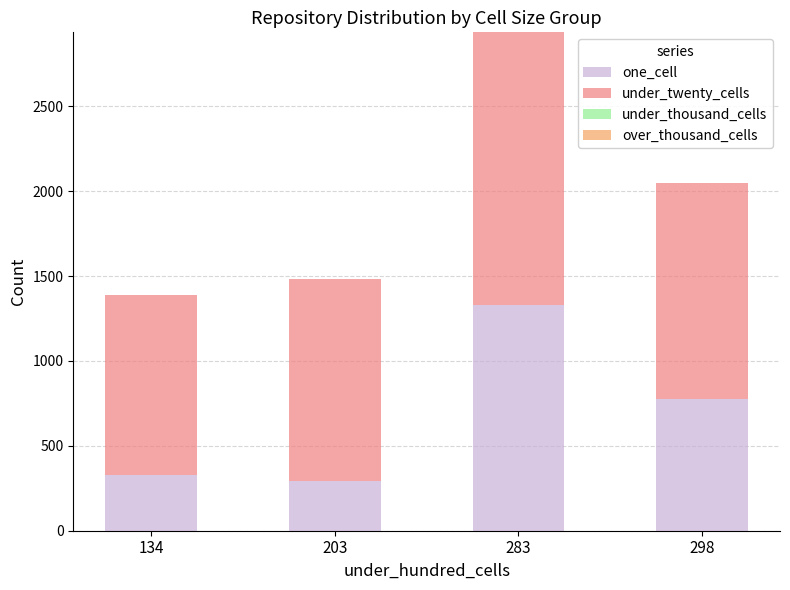

How many distinct data groups are displayed?

3